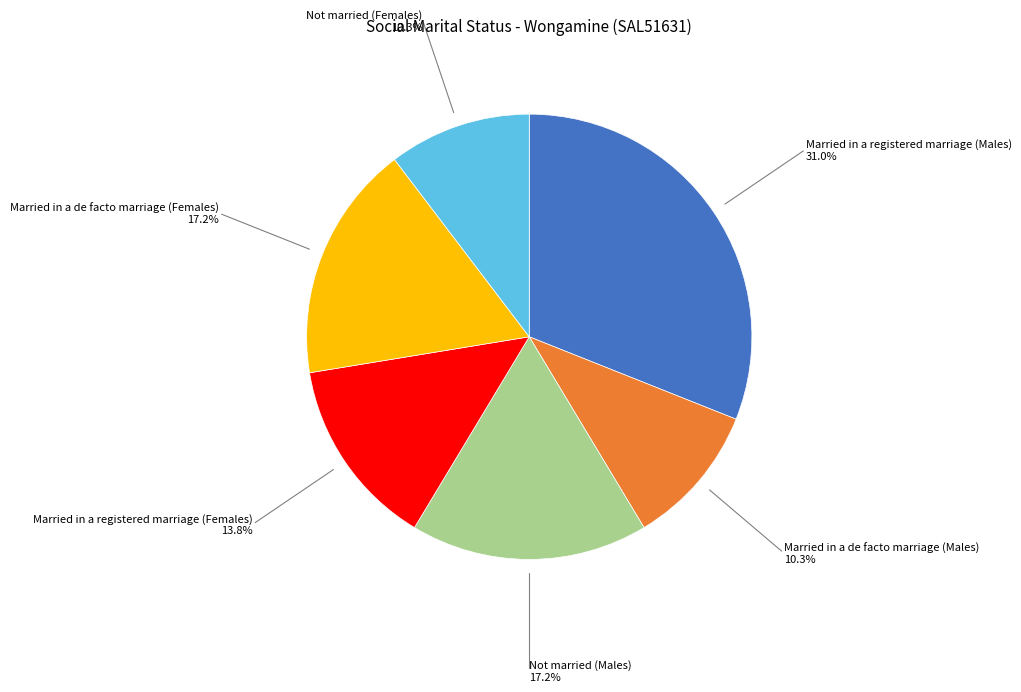

Is it true that Married in a registered marriage (Females) is 14% of the pie?

True